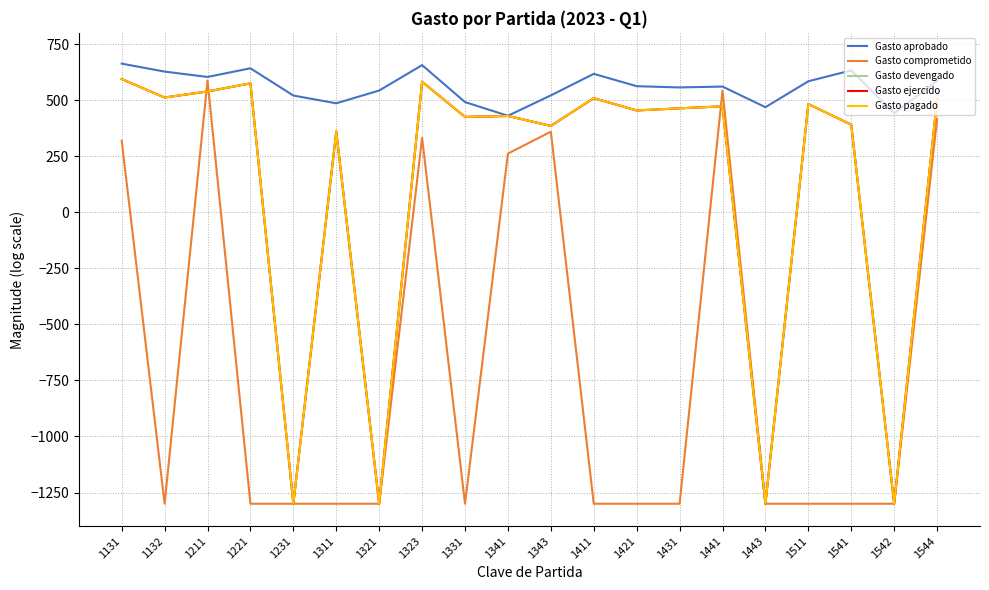

What is the difference between the maximum and minimum values in the Gasto aprobado series?

232.5